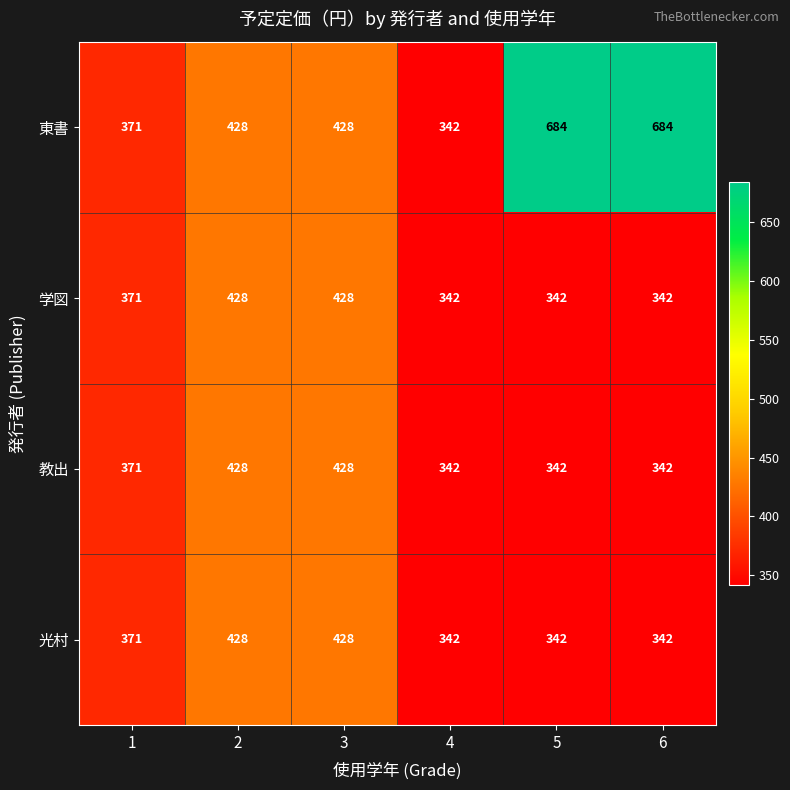

Count the 学図 values in the range 342 to 428.

6